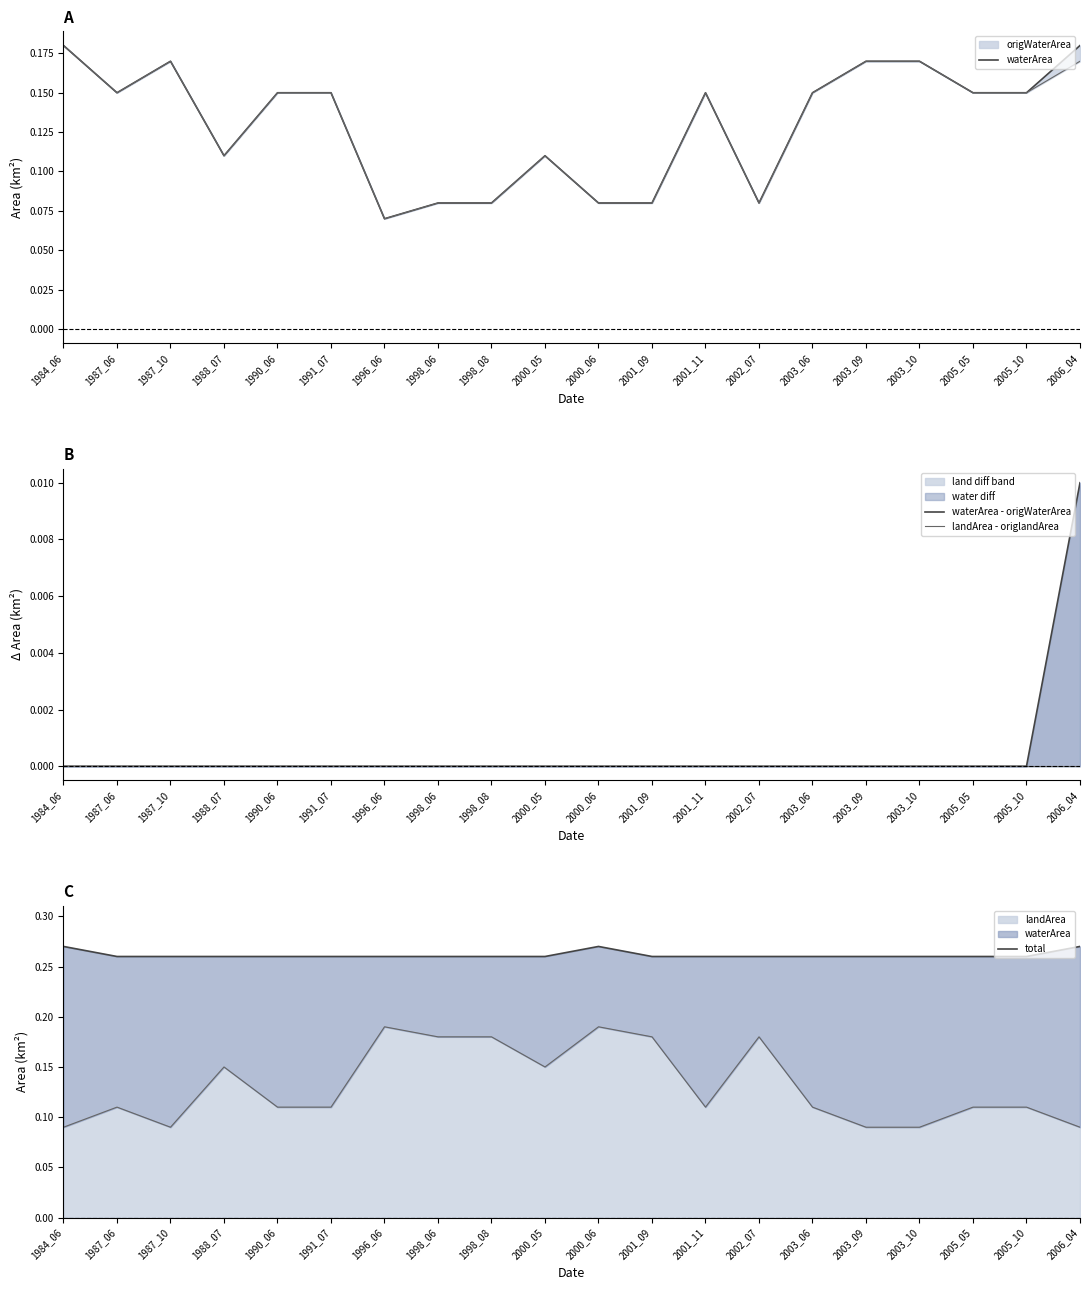

At which category does the chart reach its minimum across all series?

1984_06